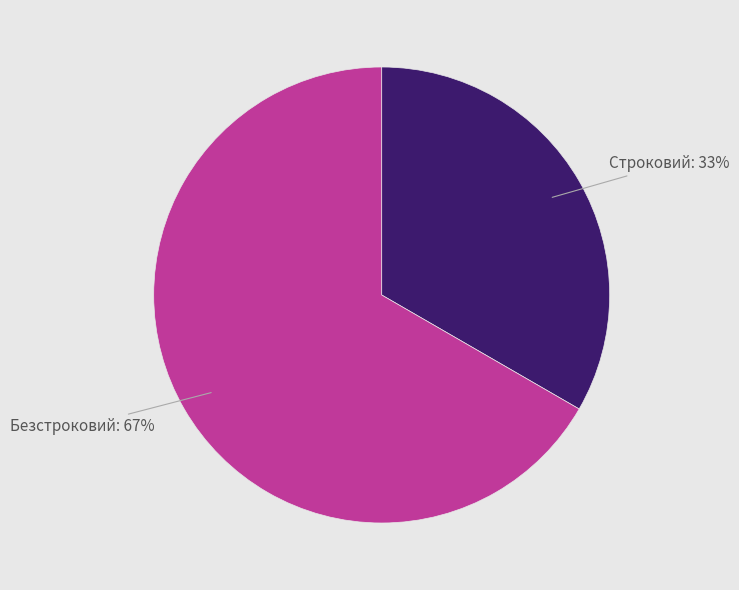

Is the sum of Безстроковий and Строковий greater than half?

Yes